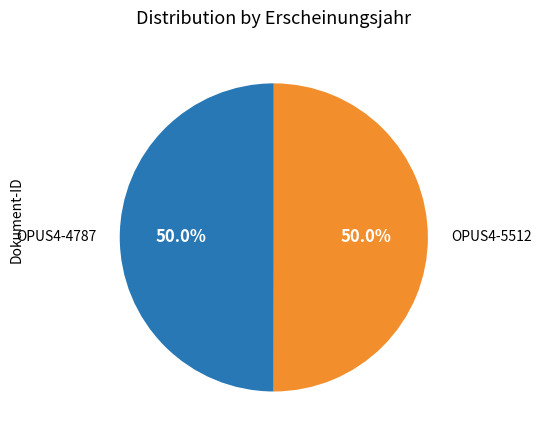

Count the number of slices in the pie.

2